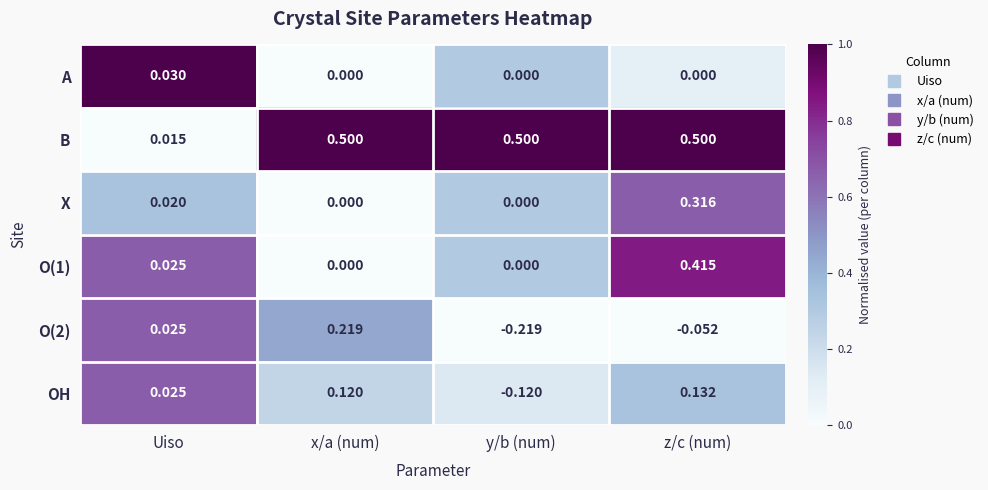

Which series has the largest total across all categories?

B